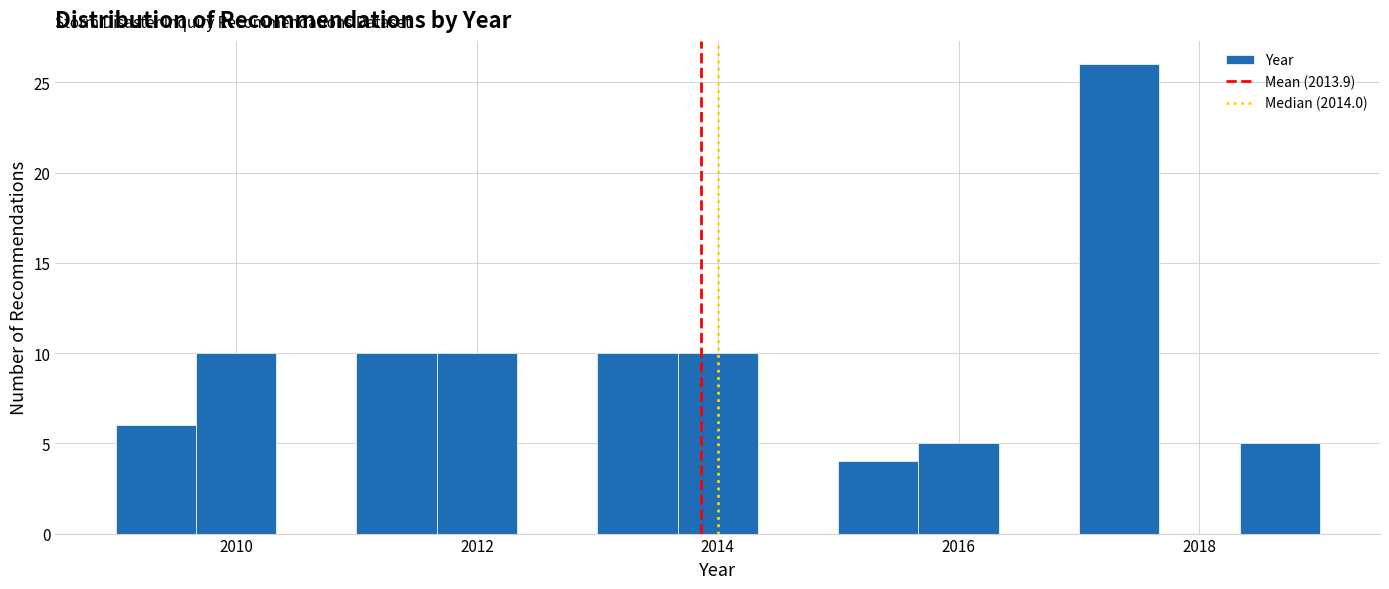

Read against the x-axis, roughly where is the centre of the tallest bar?

2017.4